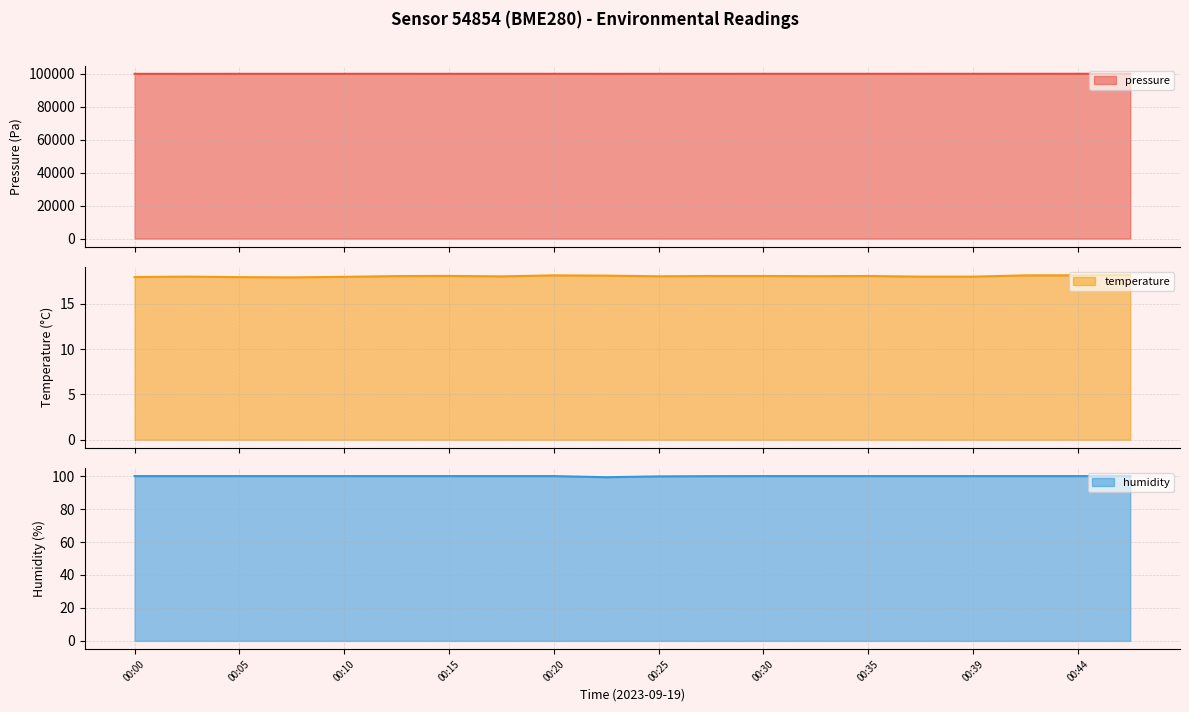

The value of humidity at 00:39 is 100.0. True or false?

True